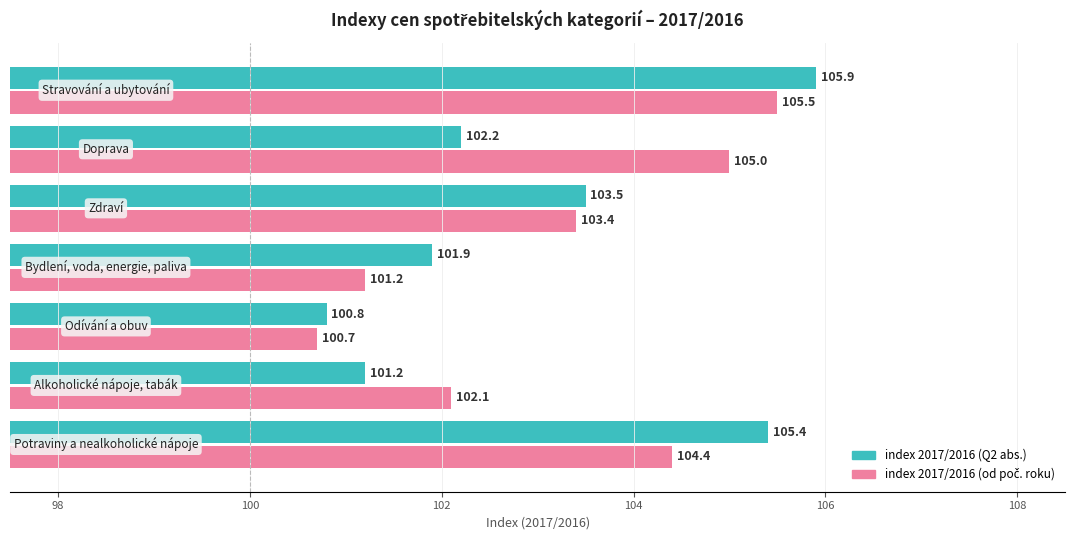

What is the smallest value displayed?

100.7